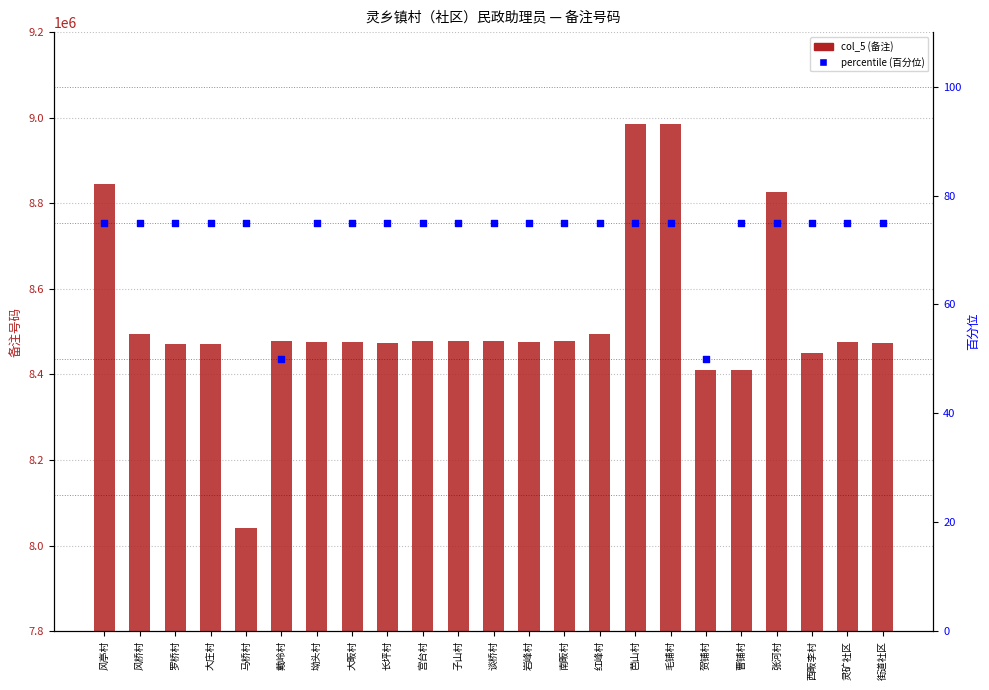

At how many categories does at least one series exceed 4676911?

23